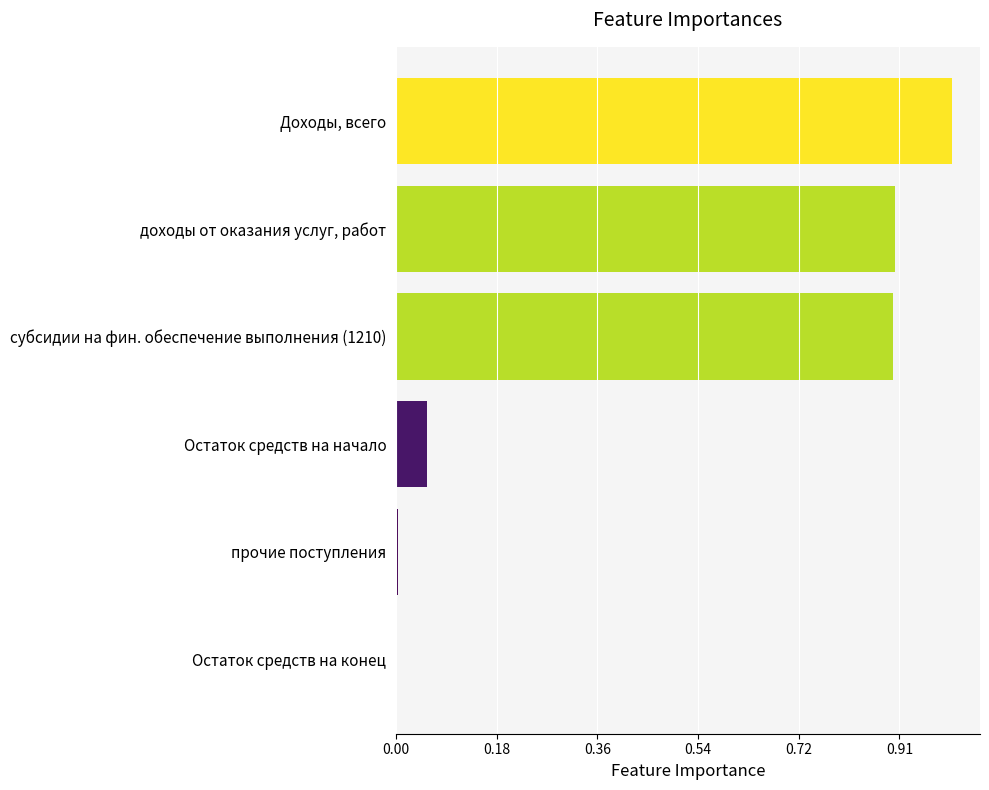

Does the chart contain any negative values?

No